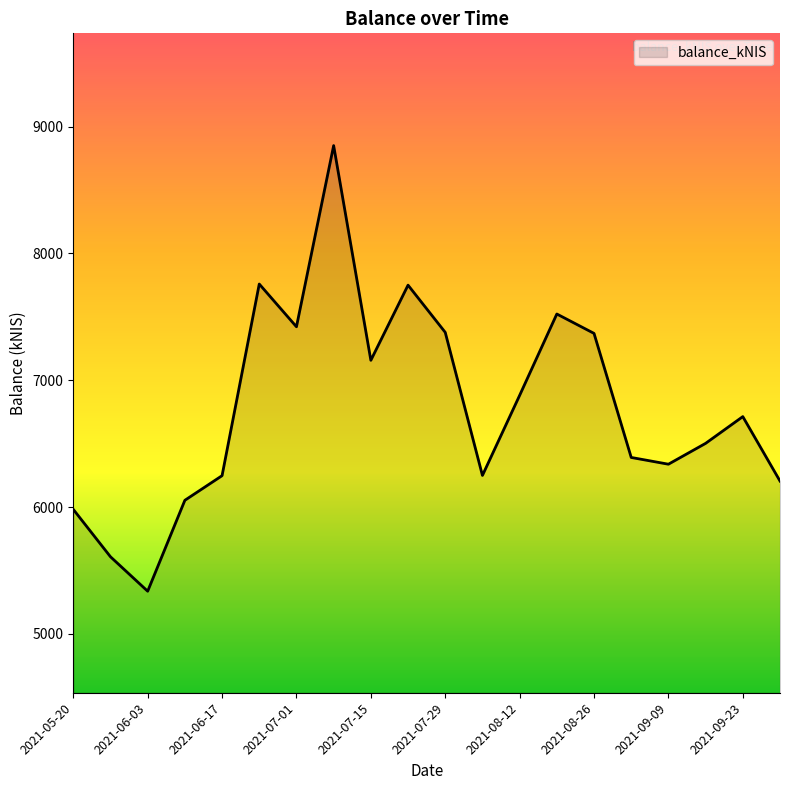

What is the maximum value shown in the chart?

8849.8